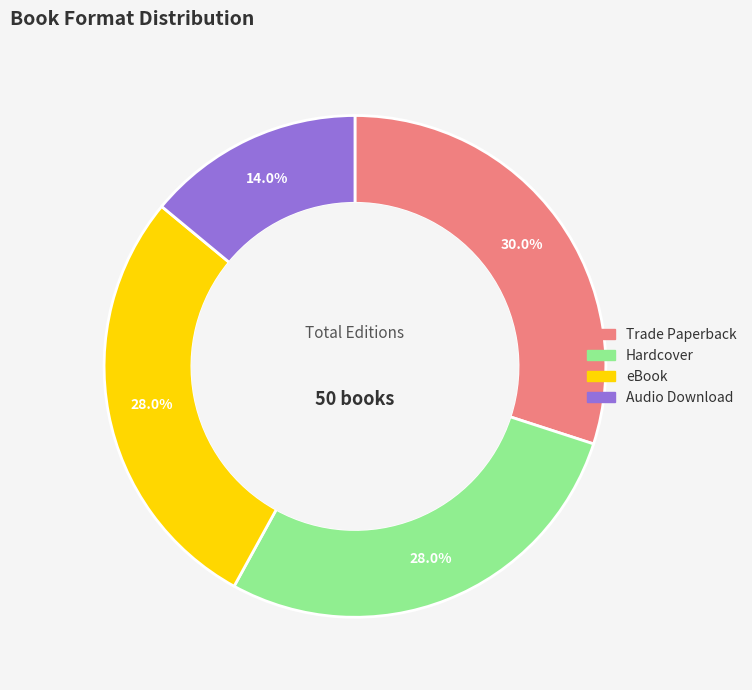

Is there any slice that represents more than half of the pie?

No